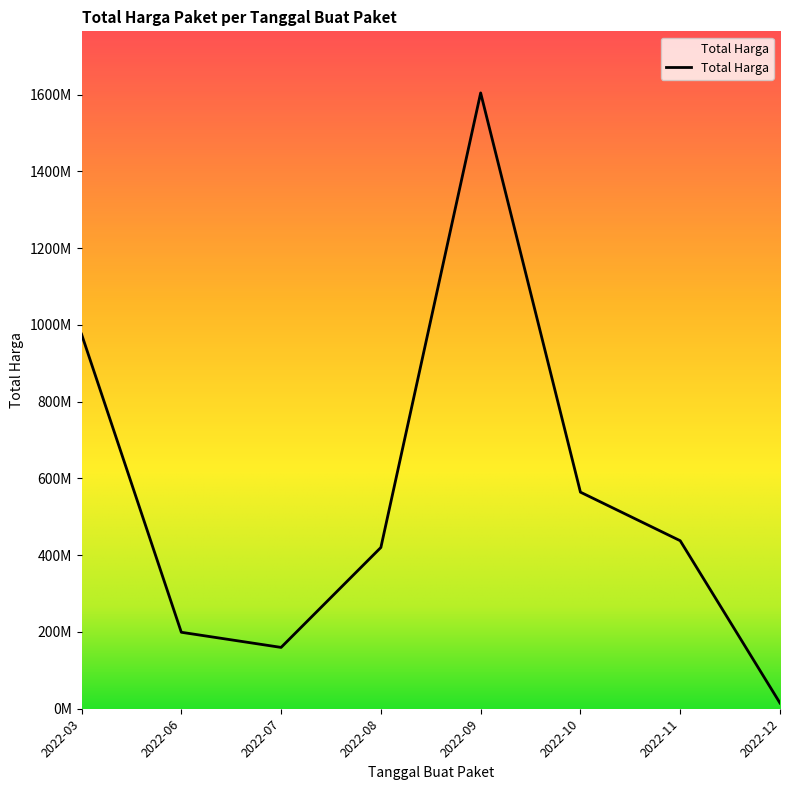

Does the chart have visible grid lines?

No